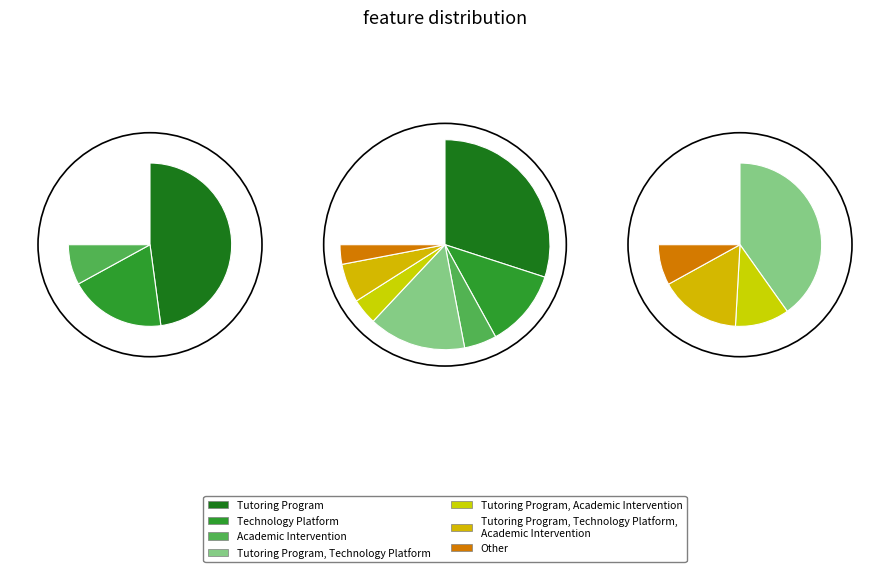

Do Tutoring Program, Technology Platform, Academic Intervention and Technology Platform together represent more than half of the pie?

No